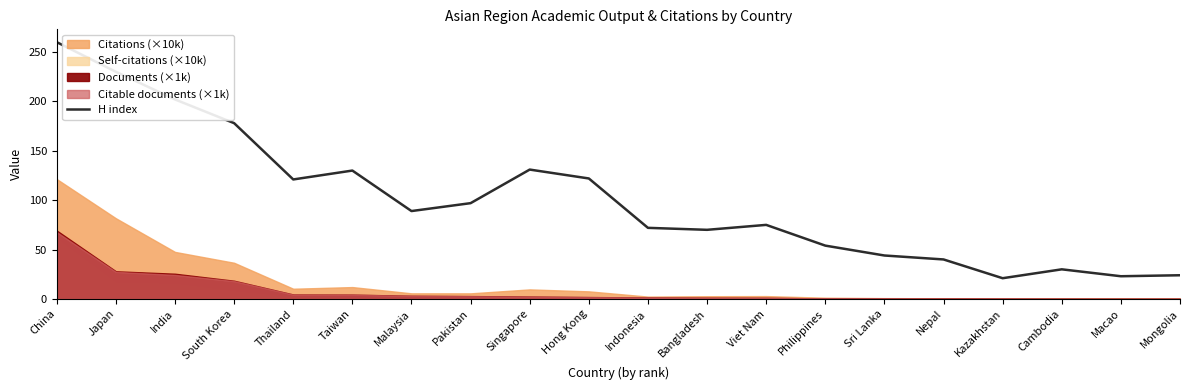

The chart shows a value of 59 at Malaysia. True or false?

False